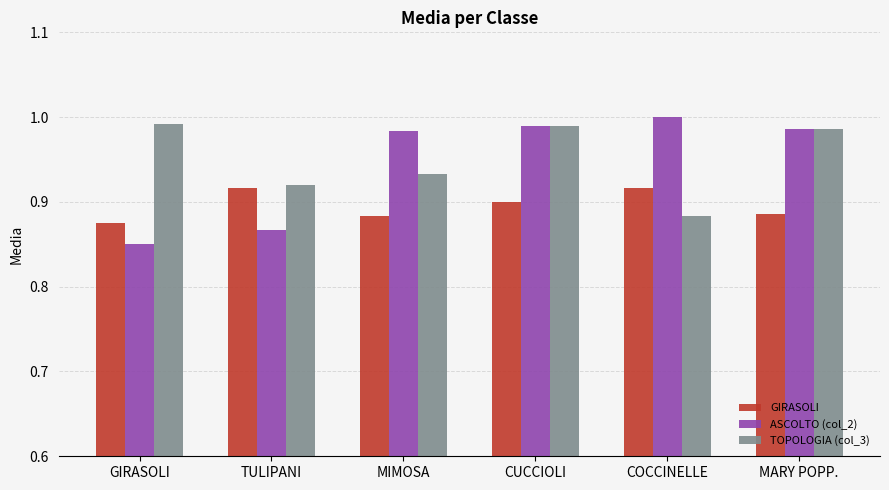

At which label is ASCOLTO (col_2) closest to 0?

GIRASOLI